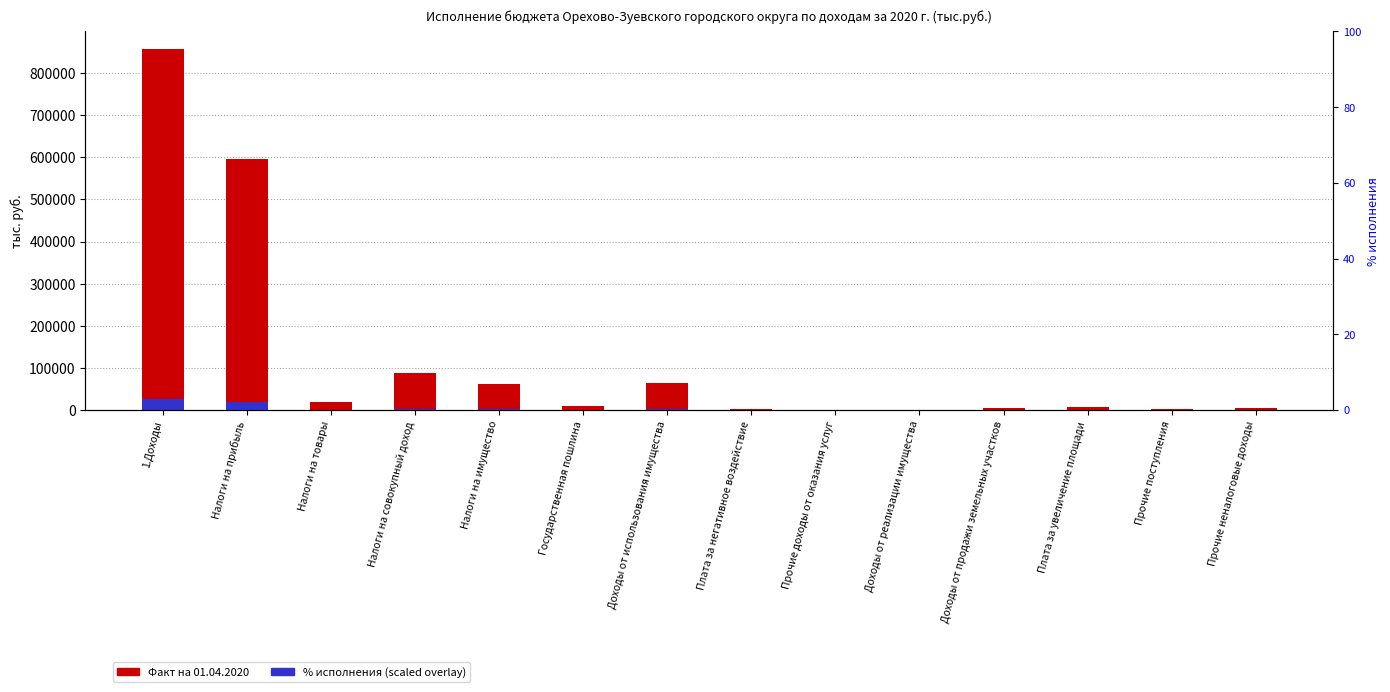

The value of Факт на 01.04.2020 (тыс.руб.) at Налоги на совокупный доход is 86716.9. True or false?

True